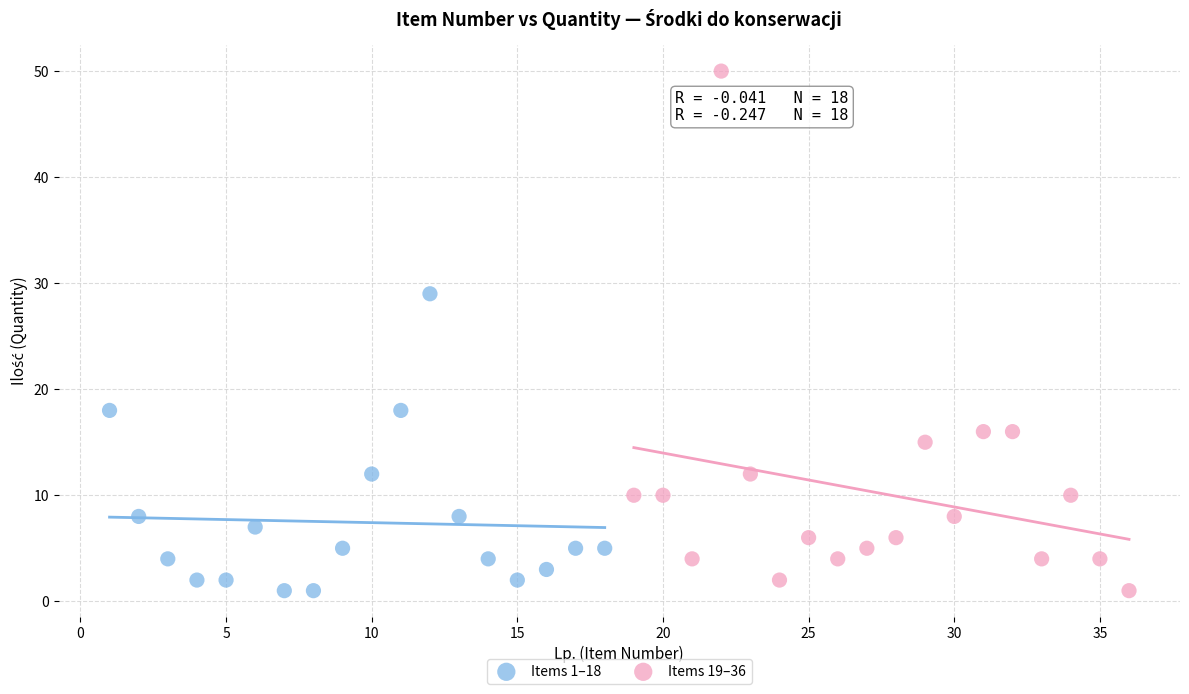

Which series has the widest spread of Y values?

Items 19–36